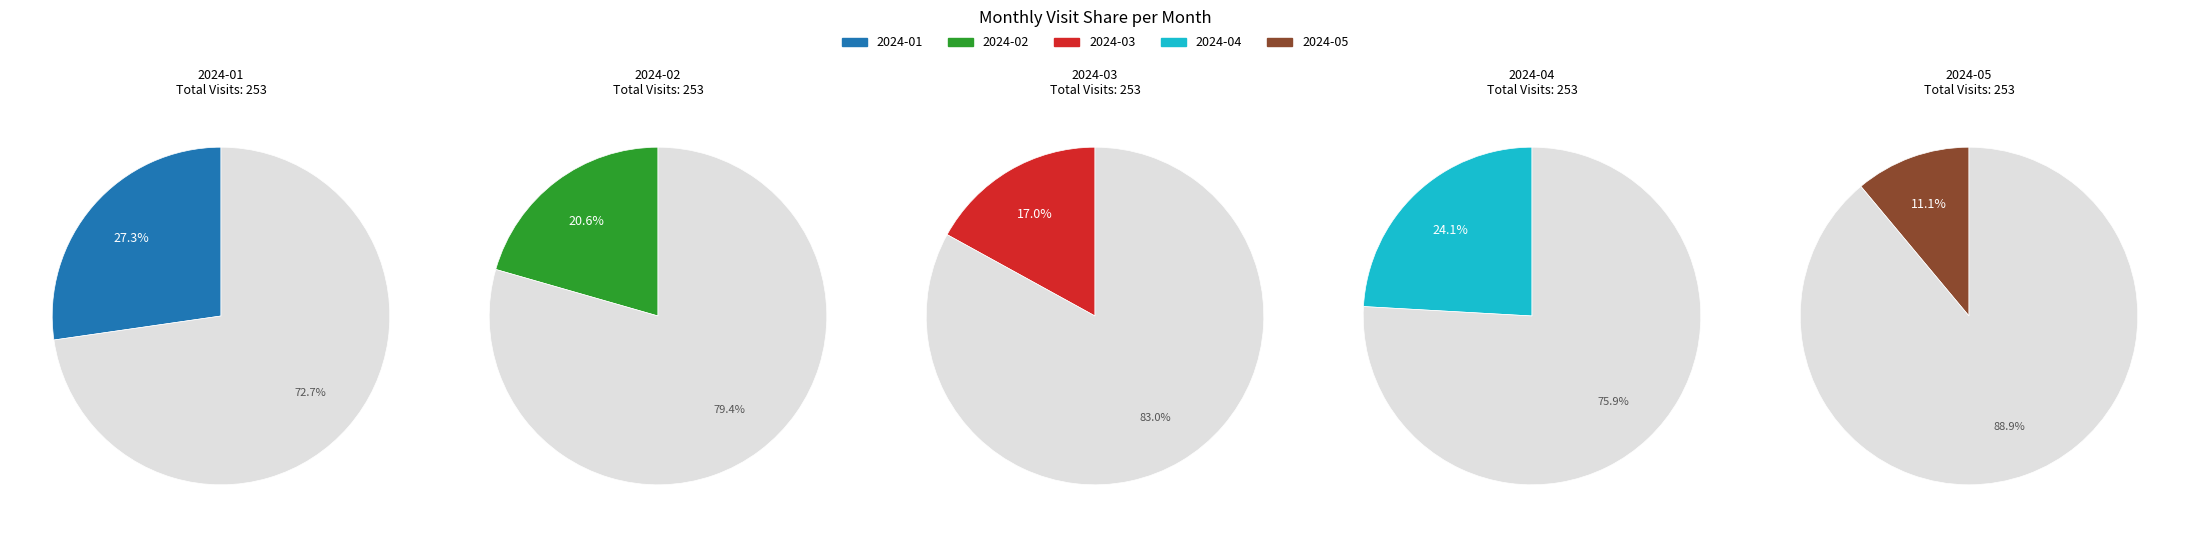

Does any single category account for the majority?

No